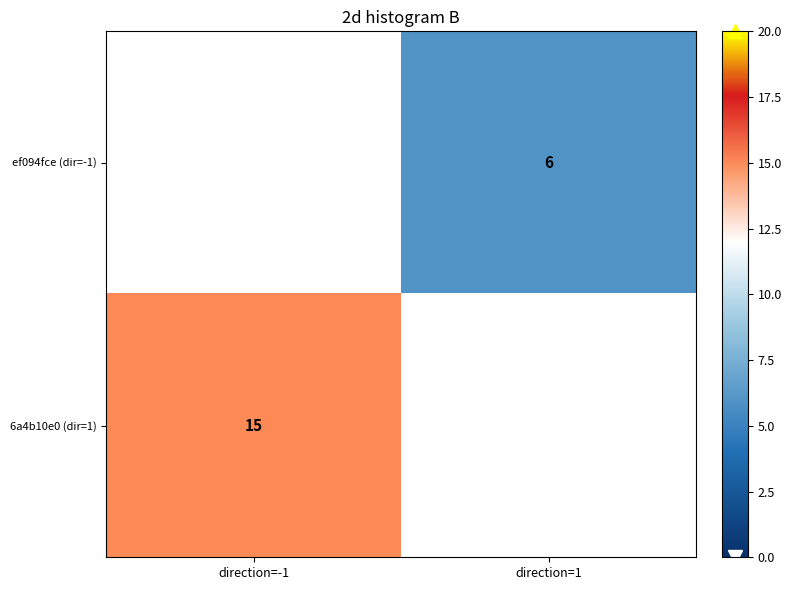

Is the value of ef094fce (dir=-1) at direction=1 greater than the value of 6a4b10e0 (dir=1) at direction=-1?

No